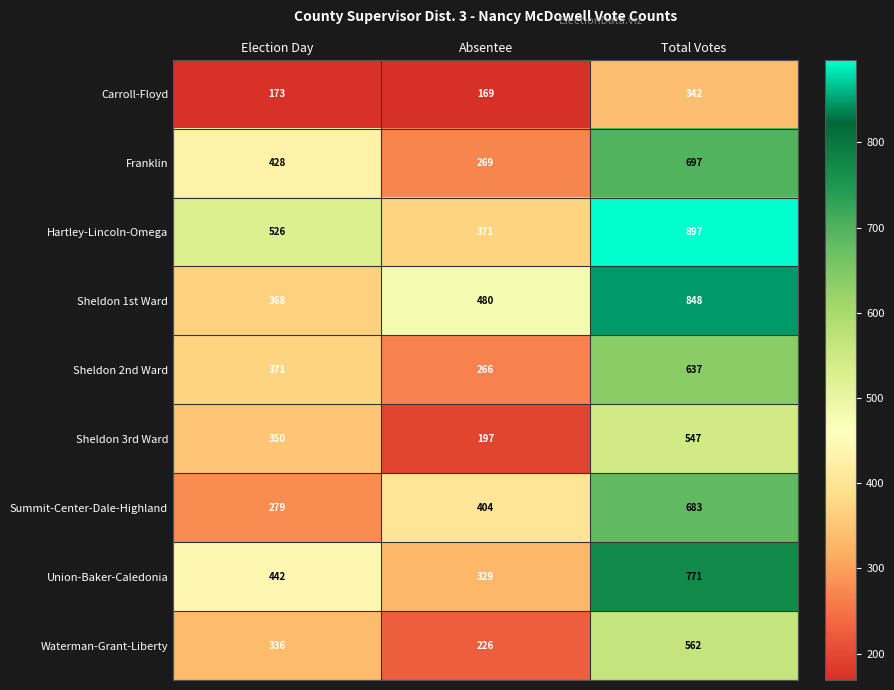

What is the total value across all series at Total Votes?

5984